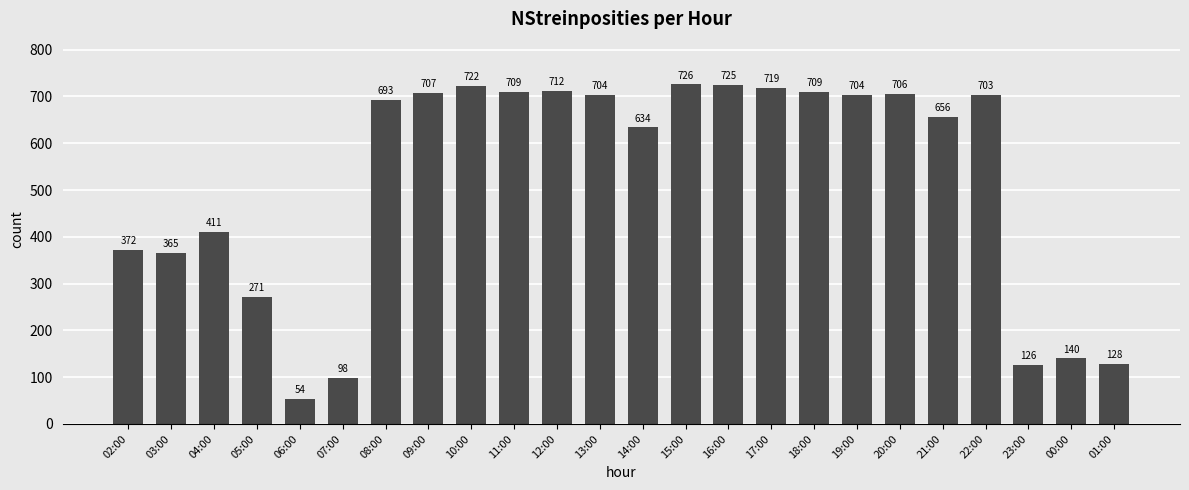

The value at 09:00 is 1215. True or false?

False